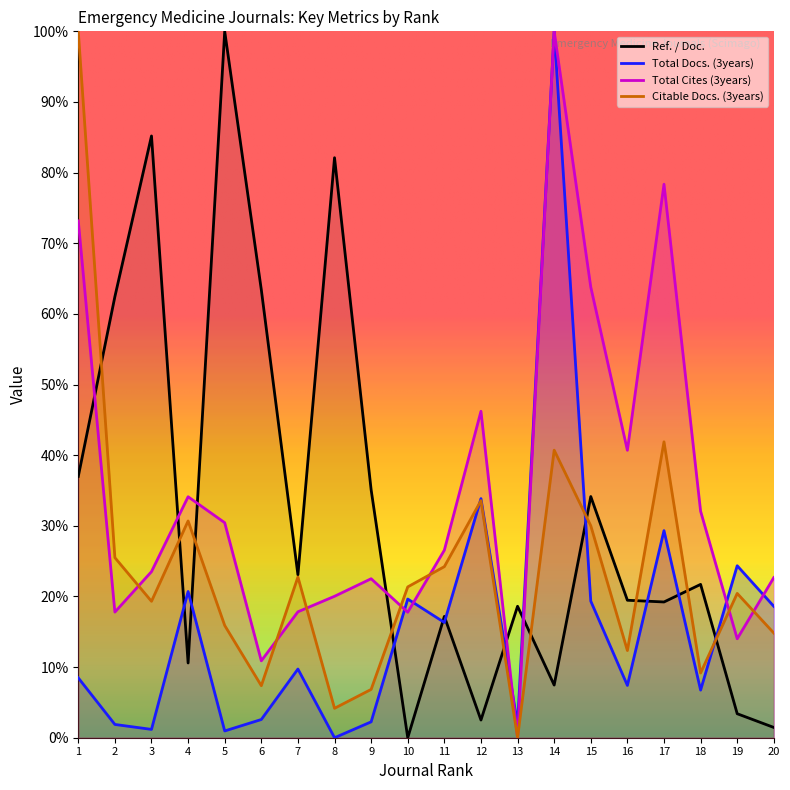

At how many categories does at least one series exceed 19?

19